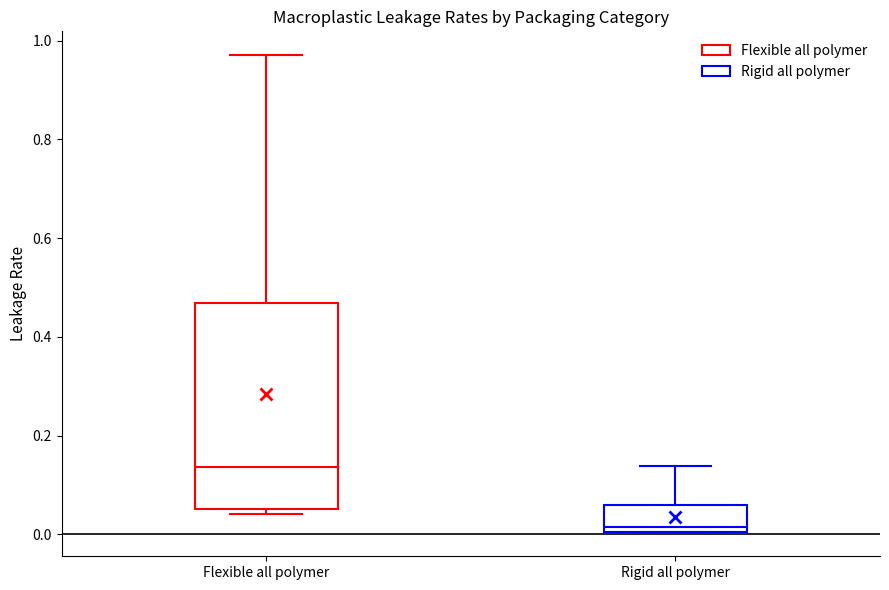

Reading left to right, read every box against the y-axis: the position of its median line, the range the box covers, and the ends of its whiskers. The values are not printed on the chart, so give them approximately, as read against the axis.

Flexible all polymer: median 0.14, box 0.06 to 0.46, whiskers 0.04 to 0.98
Rigid all polymer: median 0.02, box 0.00 to 0.06, whiskers 0.00 to 0.14